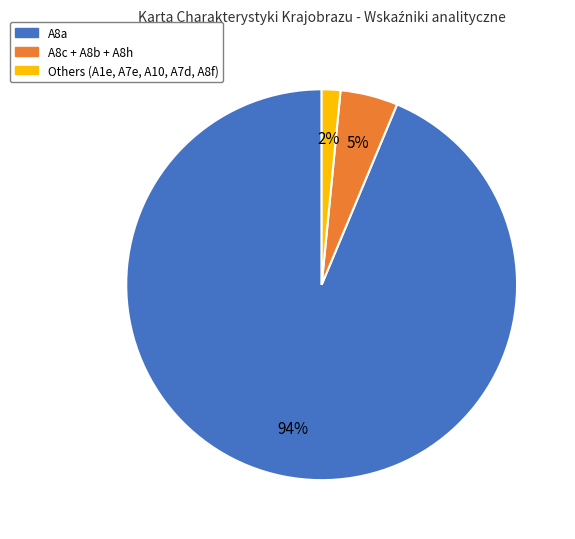

Is there any slice that represents more than half of the pie?

Yes